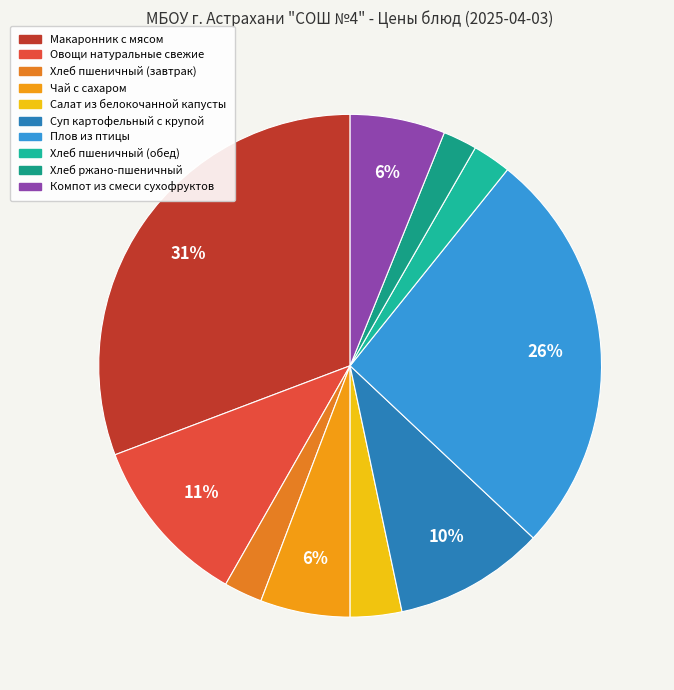

Rank the categories by value from highest to lowest.

Макаронник с мясом, Плов из птицы, Овощи натуральные свежие, Суп картофельный с крупой, Компот из смеси сухофруктов, Чай с сахаром, Салат из белокочанной капусты, Хлеб пшеничный (завтрак), Хлеб пшеничный (обед), Хлеб ржано-пшеничный